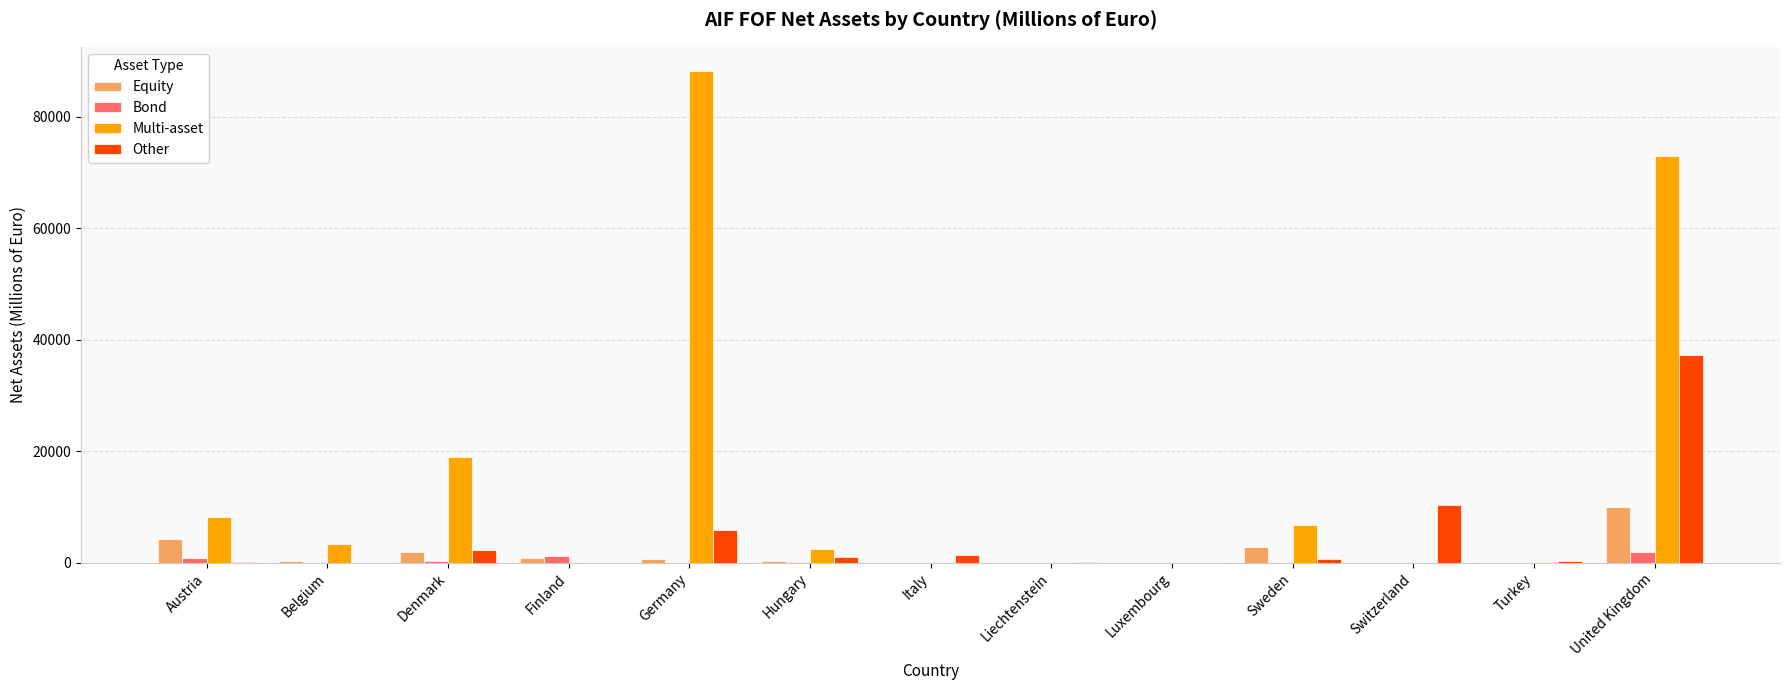

What is the sum of all Equity values?

21221.5